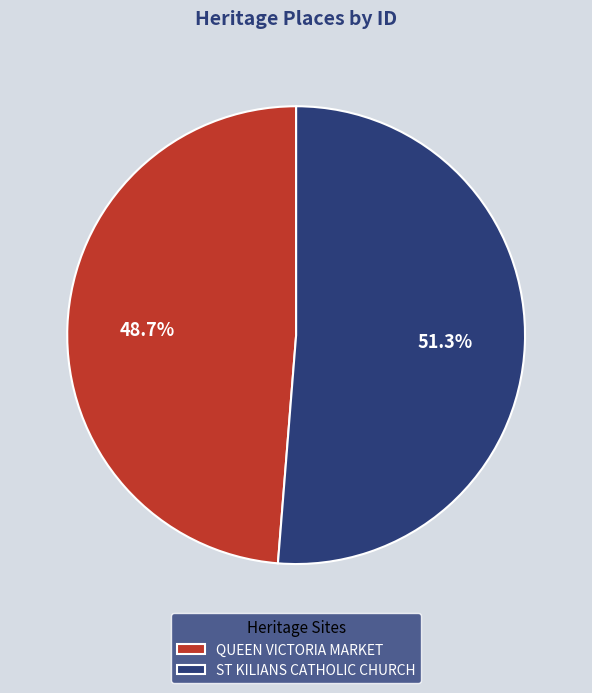

What is the total percentage of QUEEN VICTORIA MARKET and ST KILIANS CATHOLIC CHURCH?

100.0%